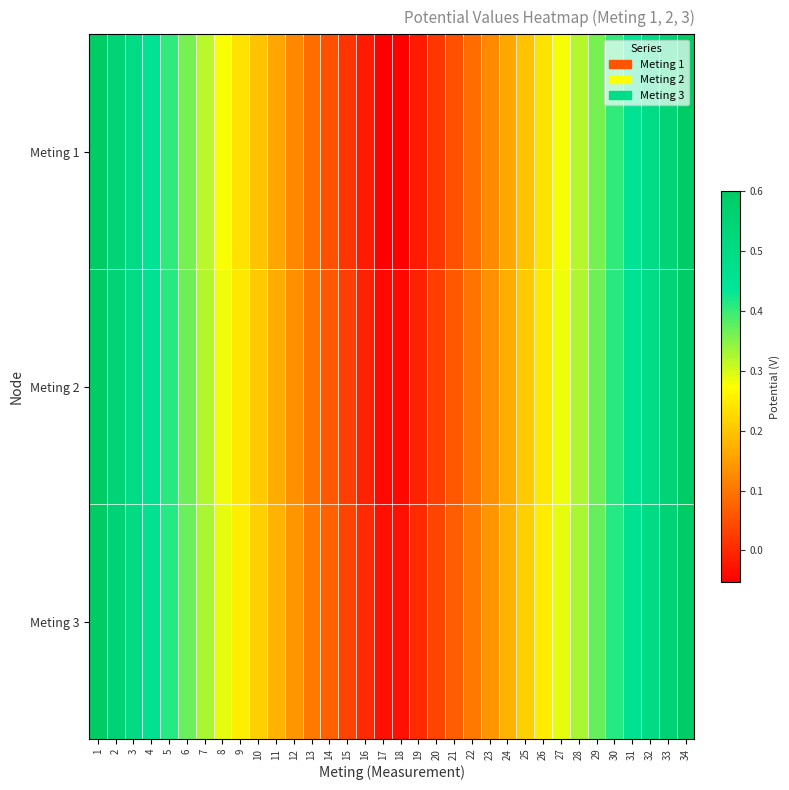

Which series has the widest spread of values?

Meting 1